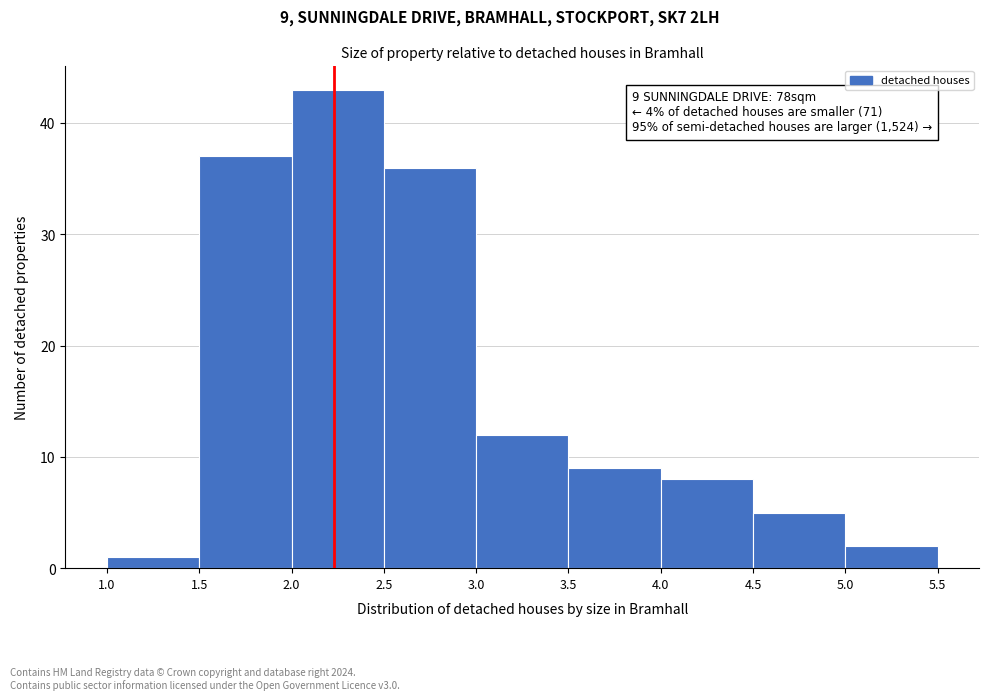

Over which range of the x-axis is the bar tallest?

2.0 to 2.5